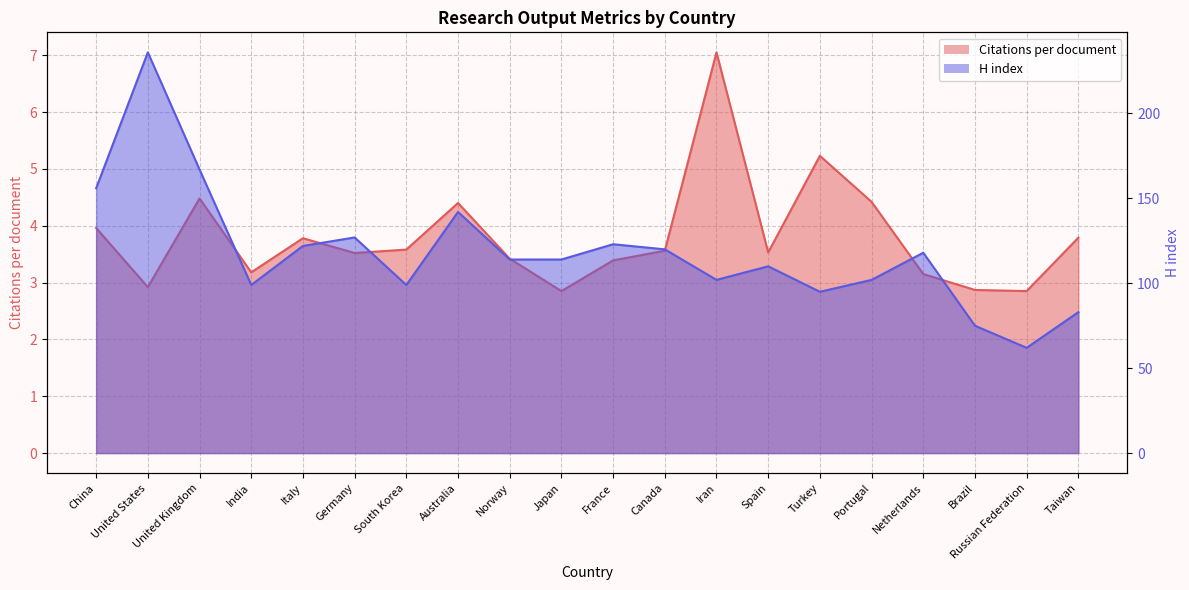

Which series has the largest total across all categories?

H index